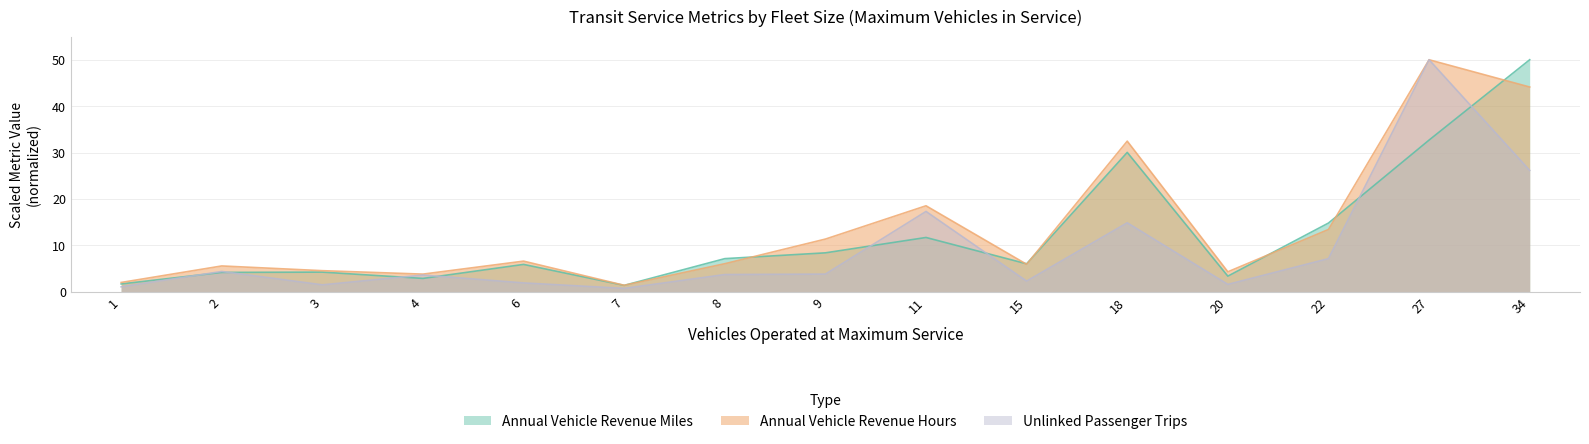

How many interior local valleys does the Annual Vehicle Revenue Hours series have?

4